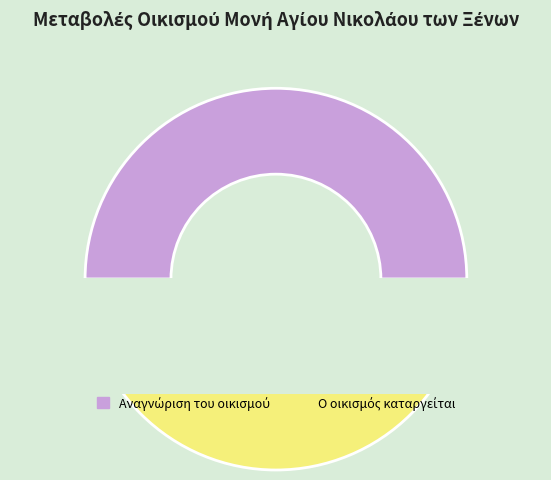

Which category has the smallest portion of the pie?

Αναγνώριση του οικισμού